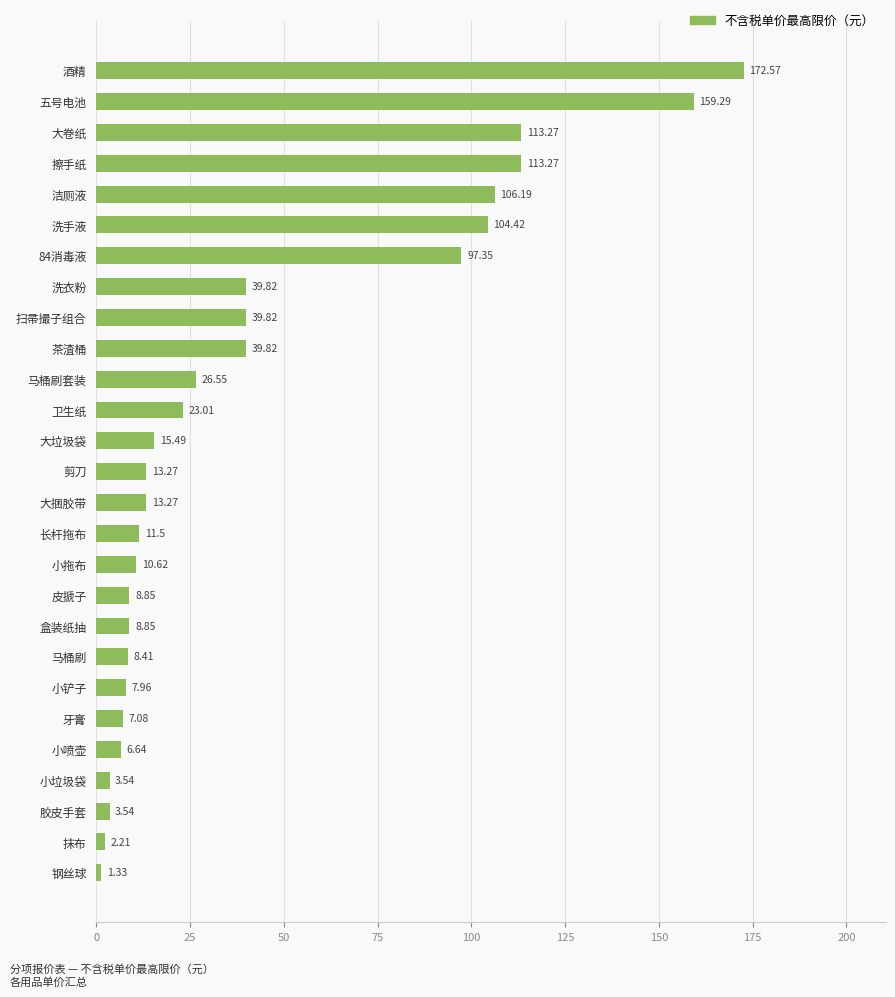

Between 胶皮手套 and 盒装纸抽, which is larger?

盒装纸抽